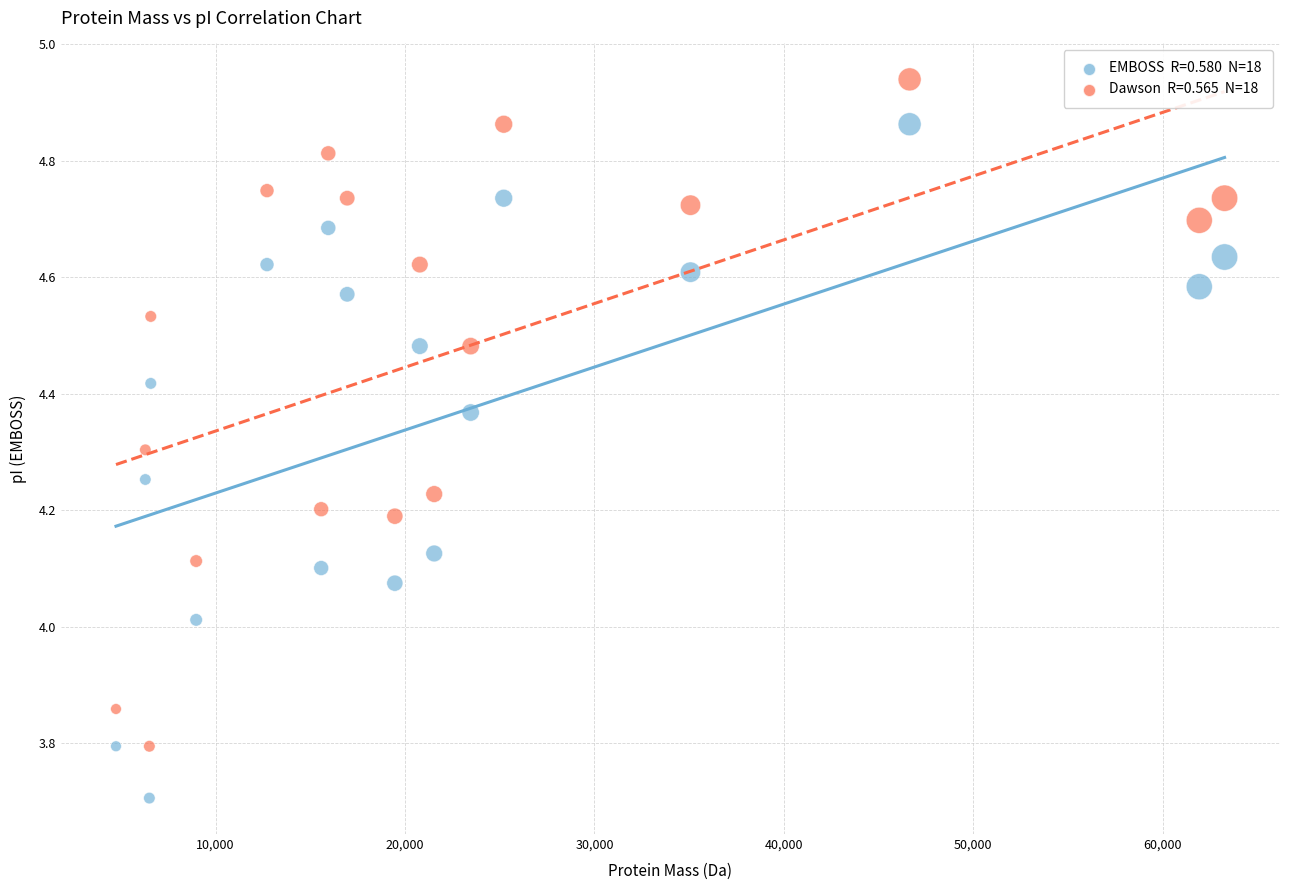

Across all data points, what is the range of X values (max minus min)?

58532.2